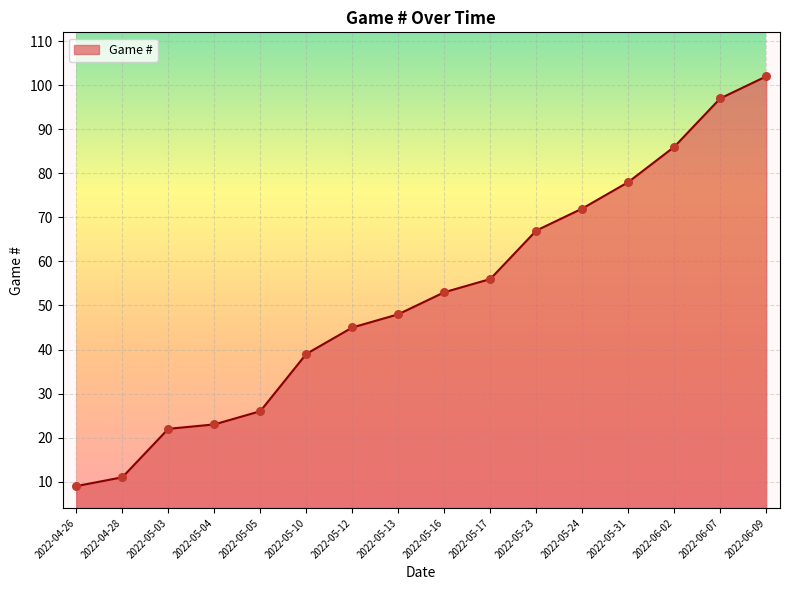

What is the ratio of the value at 2022-05-17 to the value at 2022-06-09?

0.5